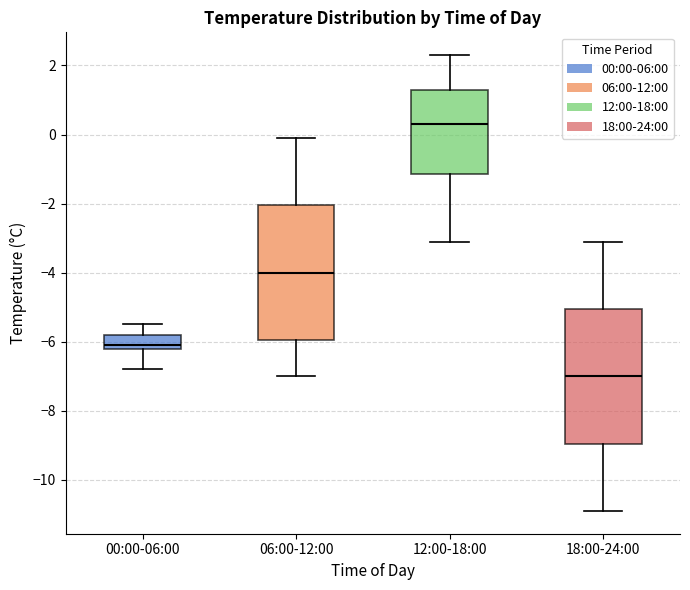

Reading left to right, transcribe this box plot: for each box, give where its median line is, the range the box spans, and where its two whiskers end, as read against the y-axis. The values are not printed on the chart, so give them approximately, as read against the axis.

00:00-06:00: median -6.0, box -6.2 to -5.8, whiskers -6.8 to -5.4
06:00-12:00: median -4.0, box -6.0 to -2.0, whiskers -7.0 to 0.0
12:00-18:00: median 0.4, box -1.2 to 1.4, whiskers -3.0 to 2.4
18:00-24:00: median -7.0, box -9.0 to -5.0, whiskers -10.8 to -3.0